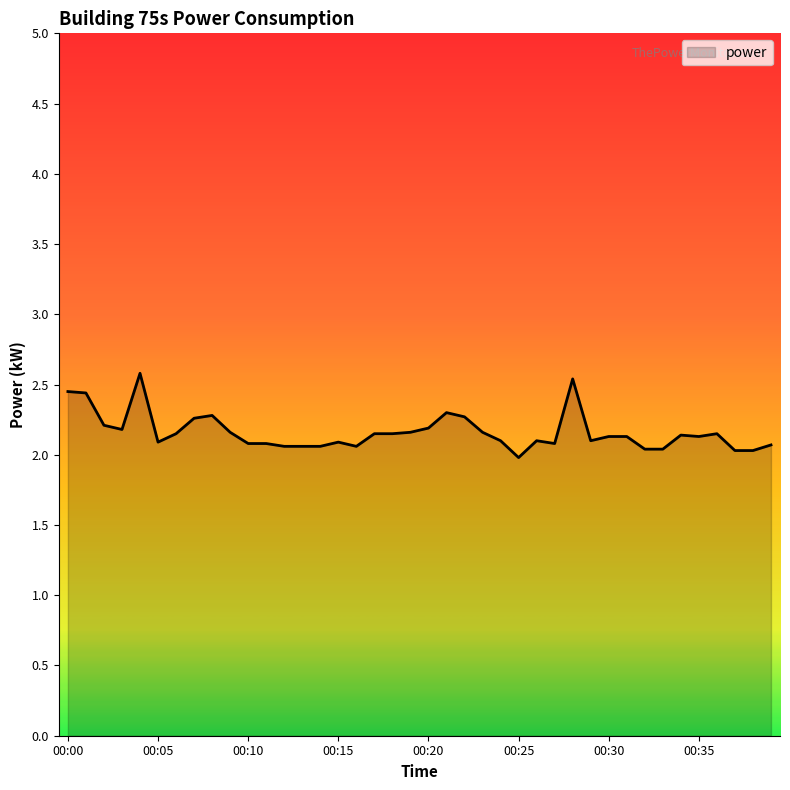

How many lines are shown in the chart?

1